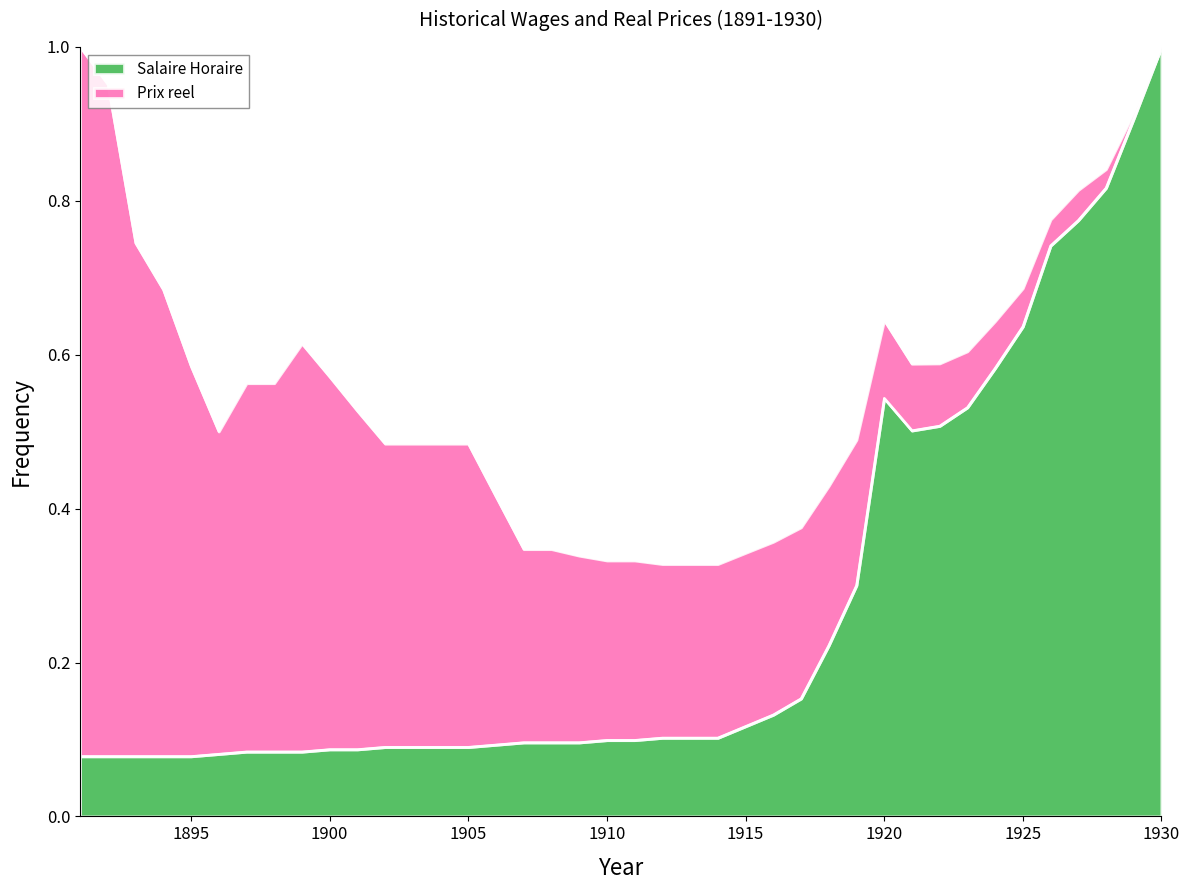

What is the value of the 9th point from the left?

0.1